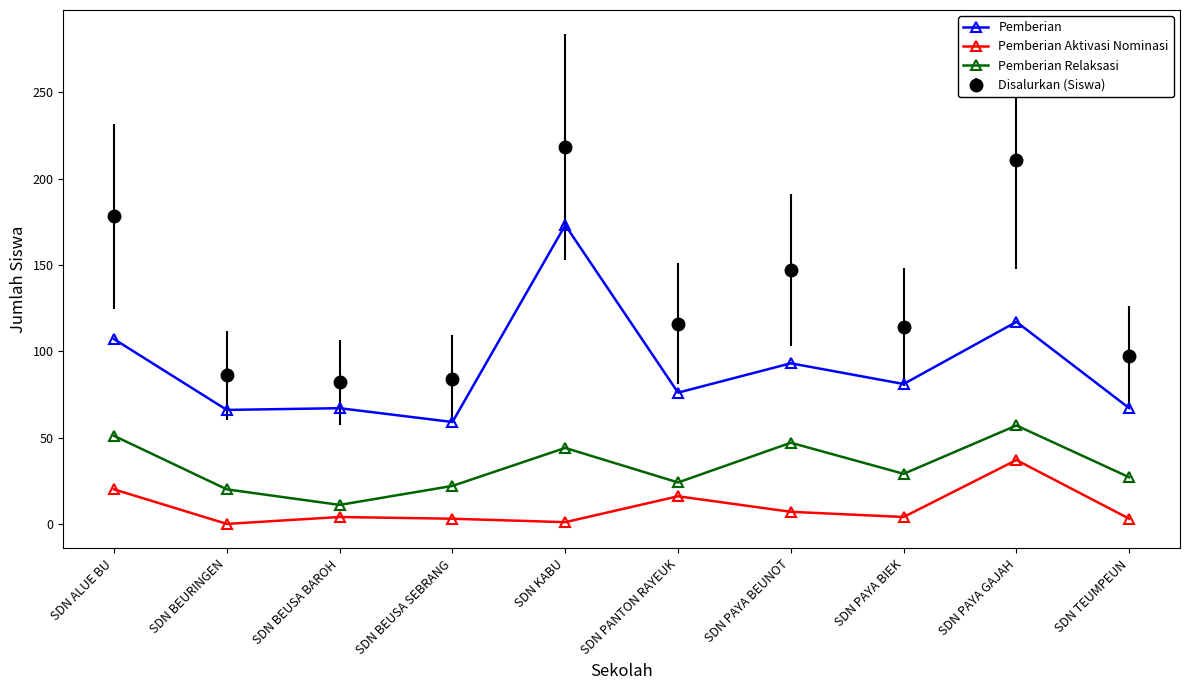

Does the chart have visible grid lines?

No